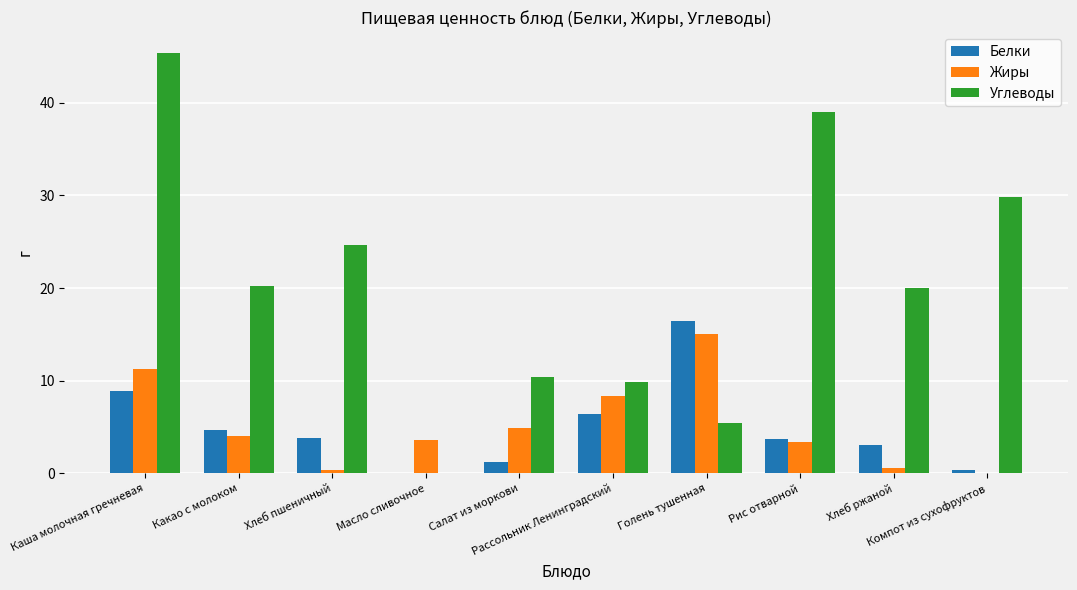

What are all the series names shown in the legend?

Белки, Жиры, Углеводы